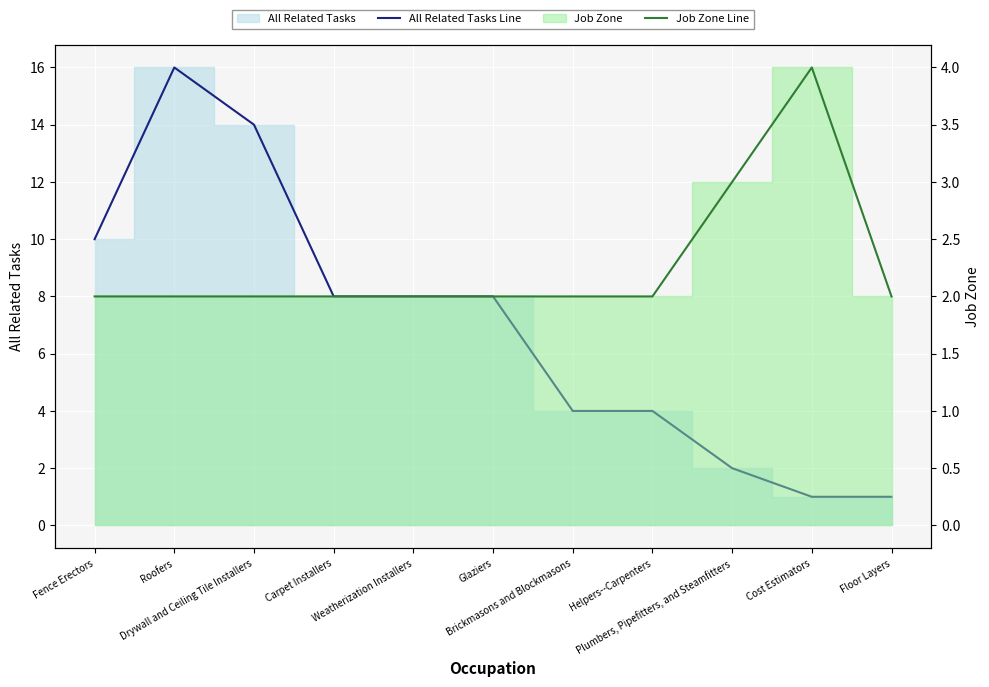

What is the sum of the All Related Tasks Line values at Floor Layers and Carpet Installers?

9